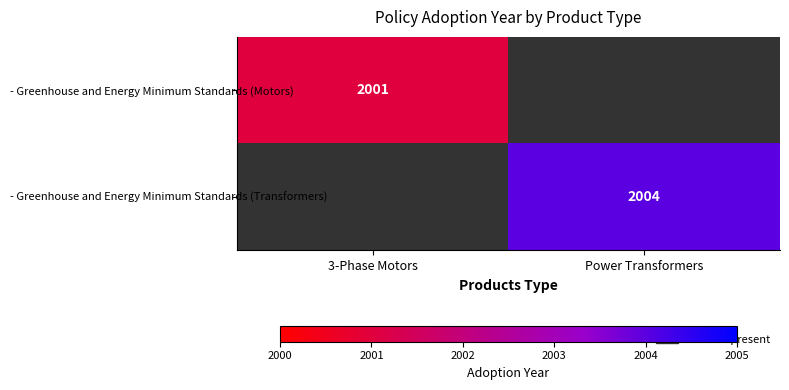

Is it true that - Greenhouse and Energy Minimum Standards (Motors) equals 2001 at 3-Phase Motors?

True